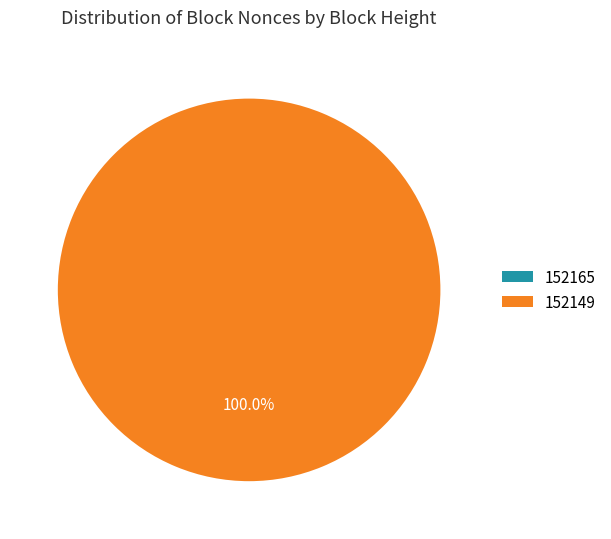

To the nearest percent, what is the difference between the 152165 and 152149 slice percentages?

100%